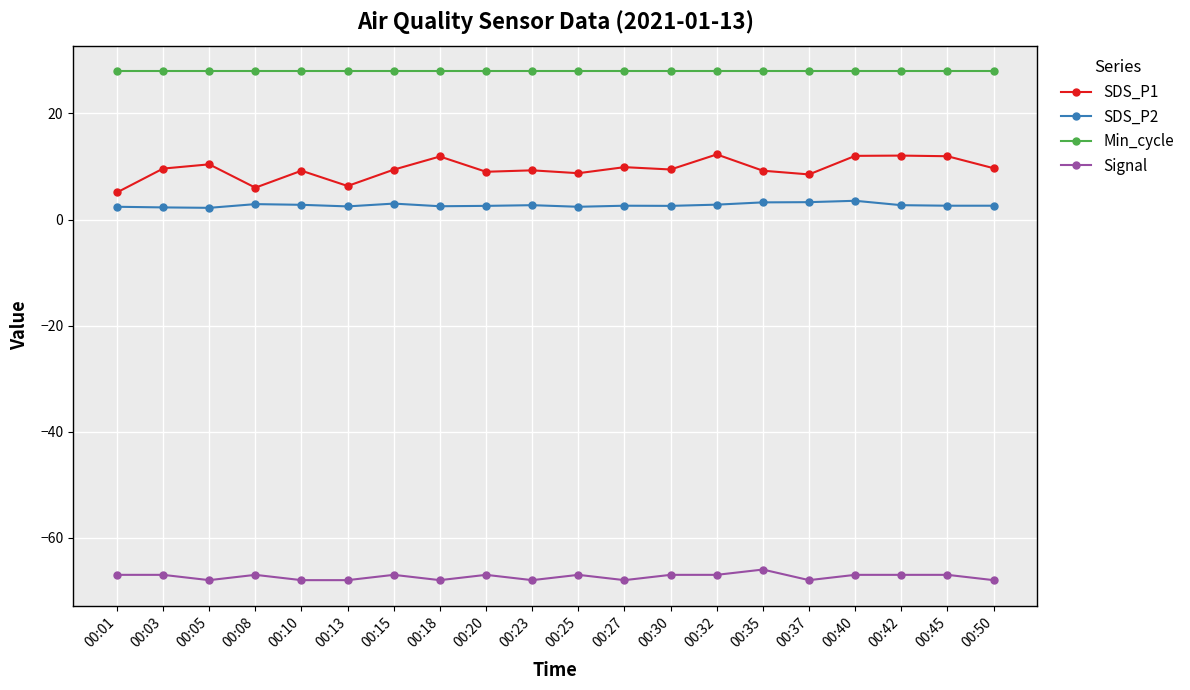

List the series in order of their peak value, highest first.

Min_cycle, SDS_P1, SDS_P2, Signal